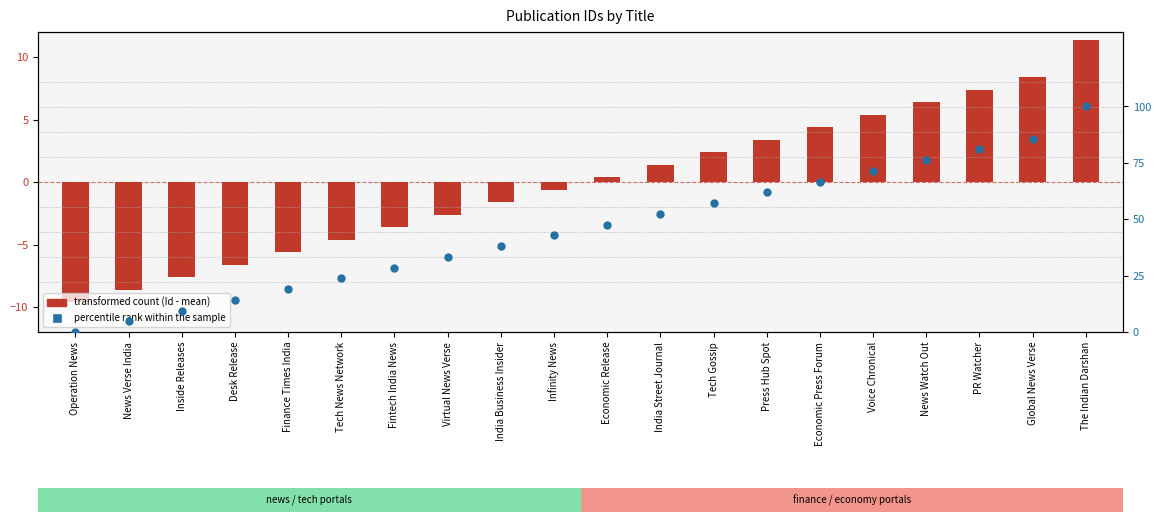

Which series contains the lowest Y value?

transformed count (Id - mean)